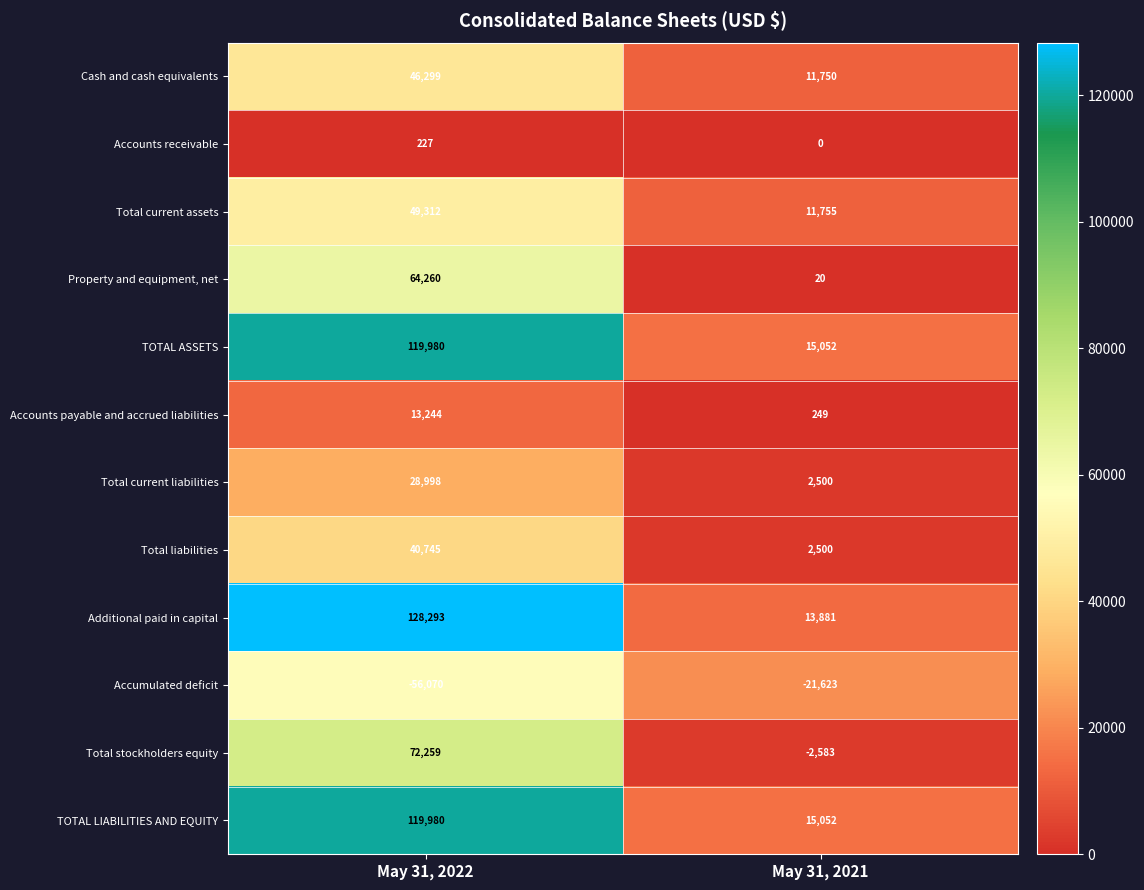

How many distinct data groups are displayed?

12